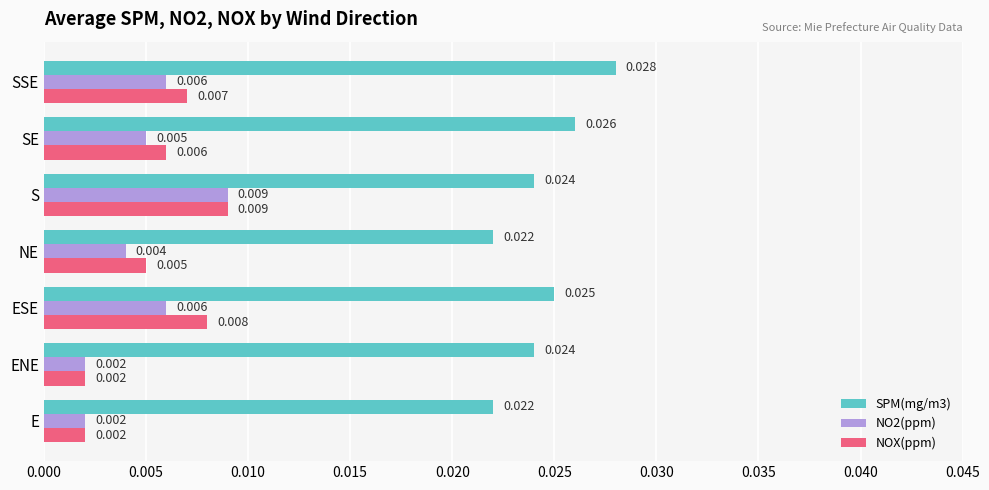

How many categories are shown in the chart?

7